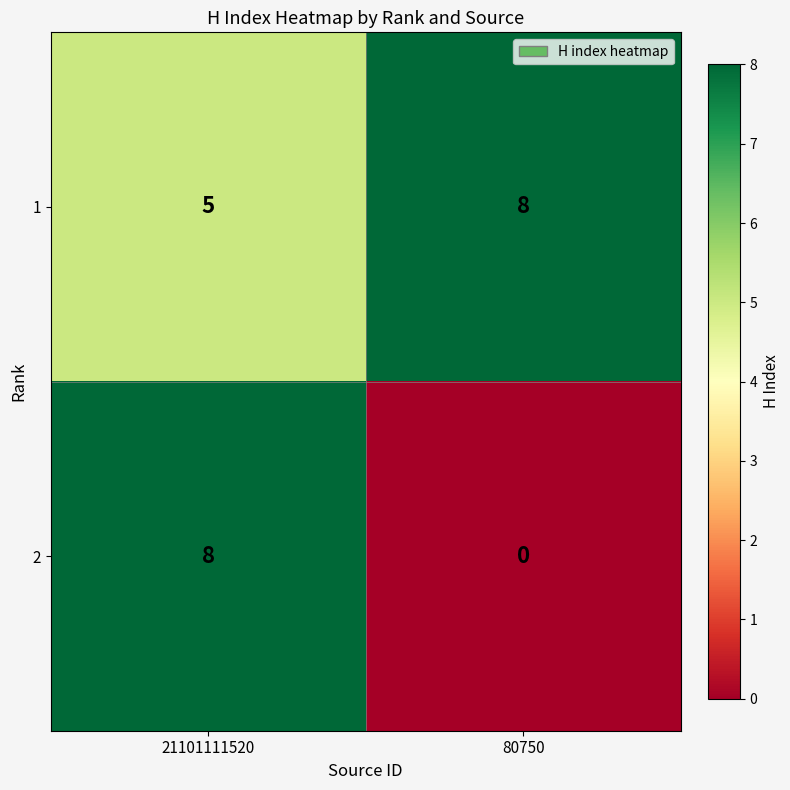

Read the 2 value at 21101111520.

8